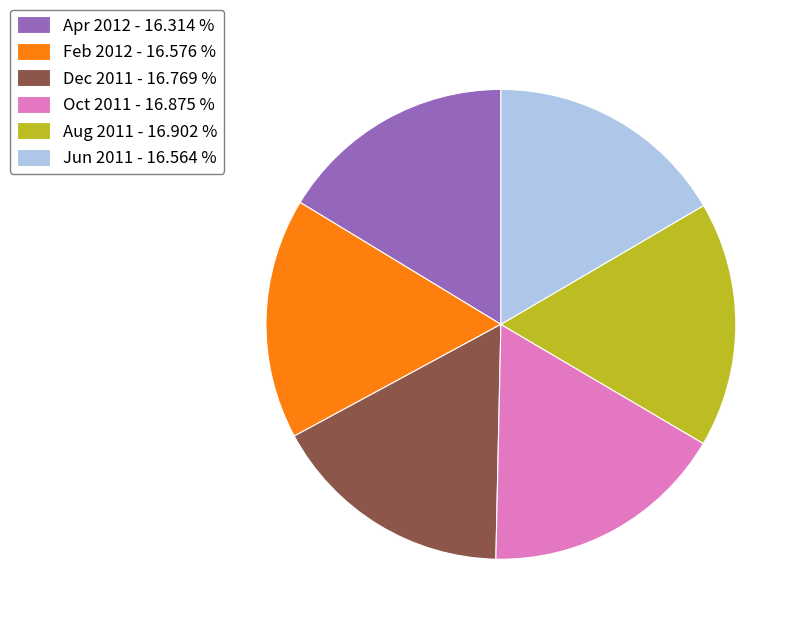

Do Dec 2011 - 16.769 % and Apr 2012 - 16.314 % together represent more than half of the pie?

No